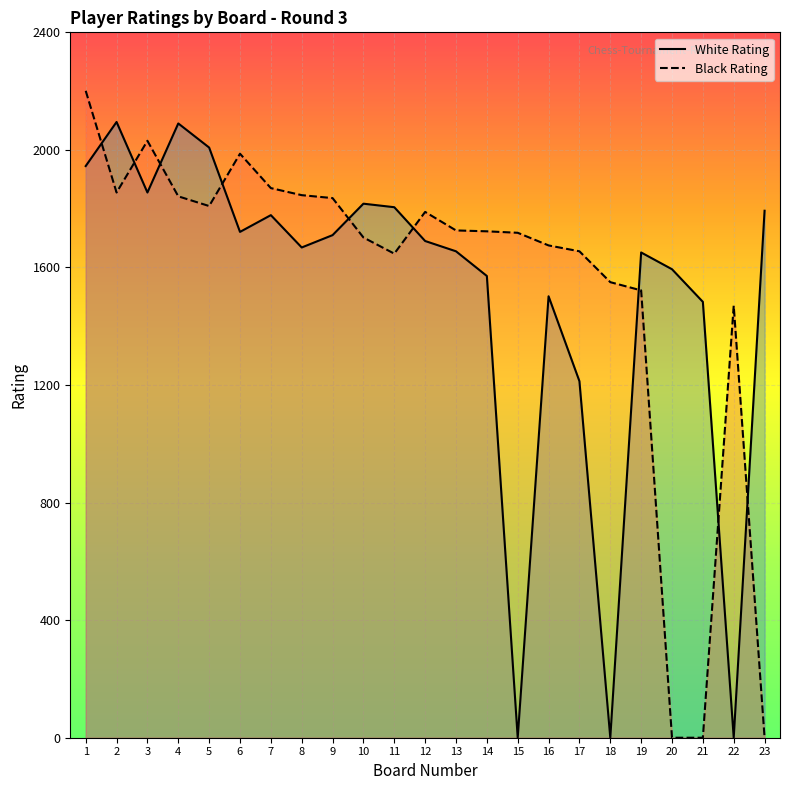

True or false: White Rating and Black Rating cross at least once.

True